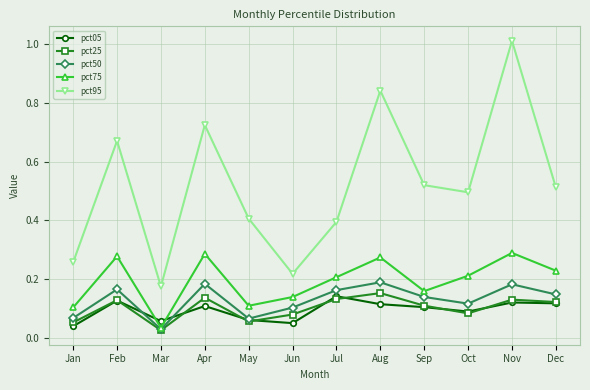

Where do pct05 and pct75 first cross each other?

Feb and Mar